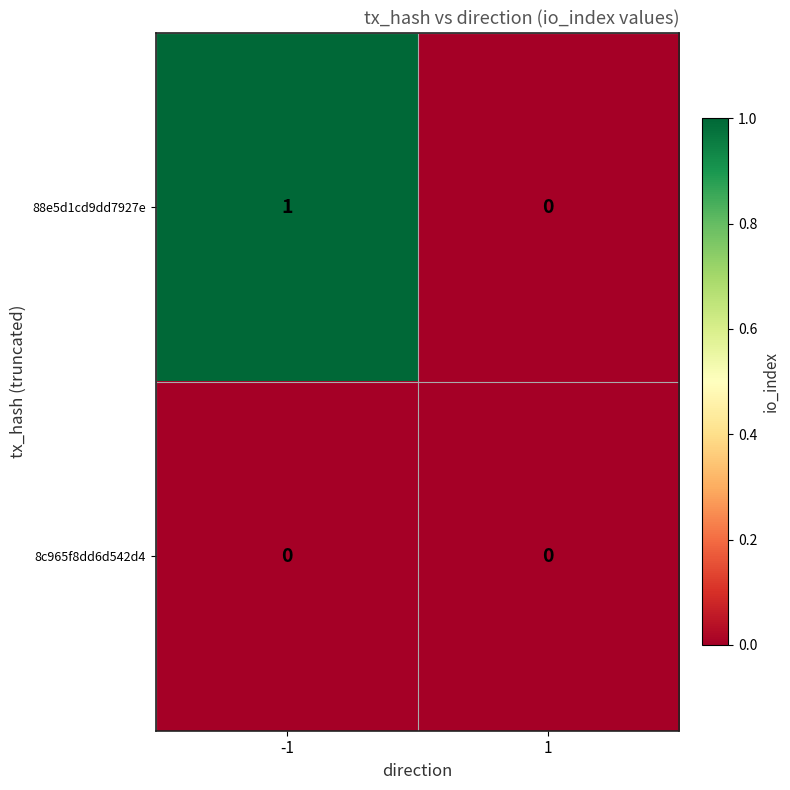

At which category does the chart reach its peak across all series?

-1